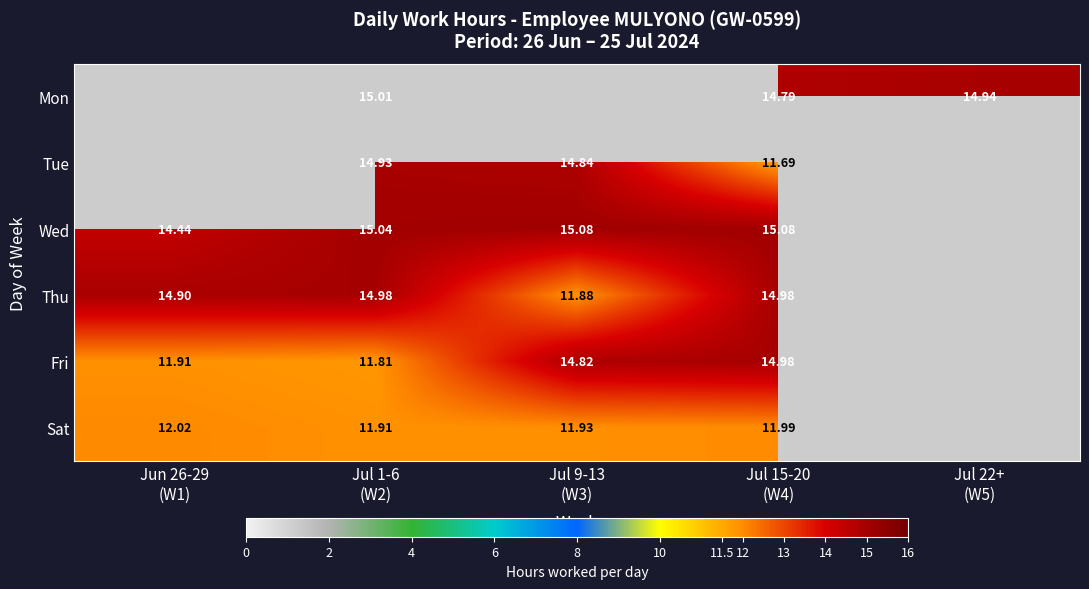

Where is Wed nearest to the value 14?

Jun 26-29 (W1)